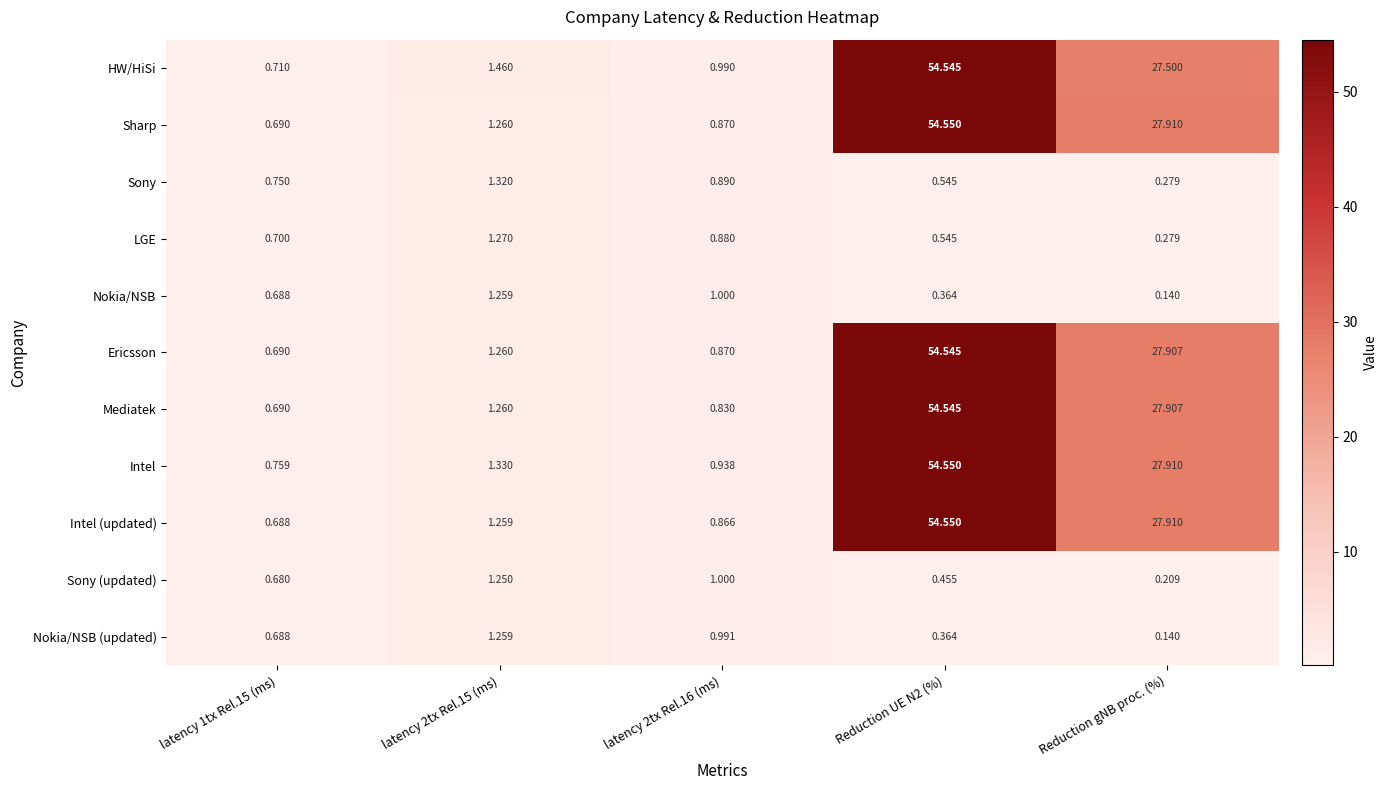

Which series has the largest total across all categories?

Intel